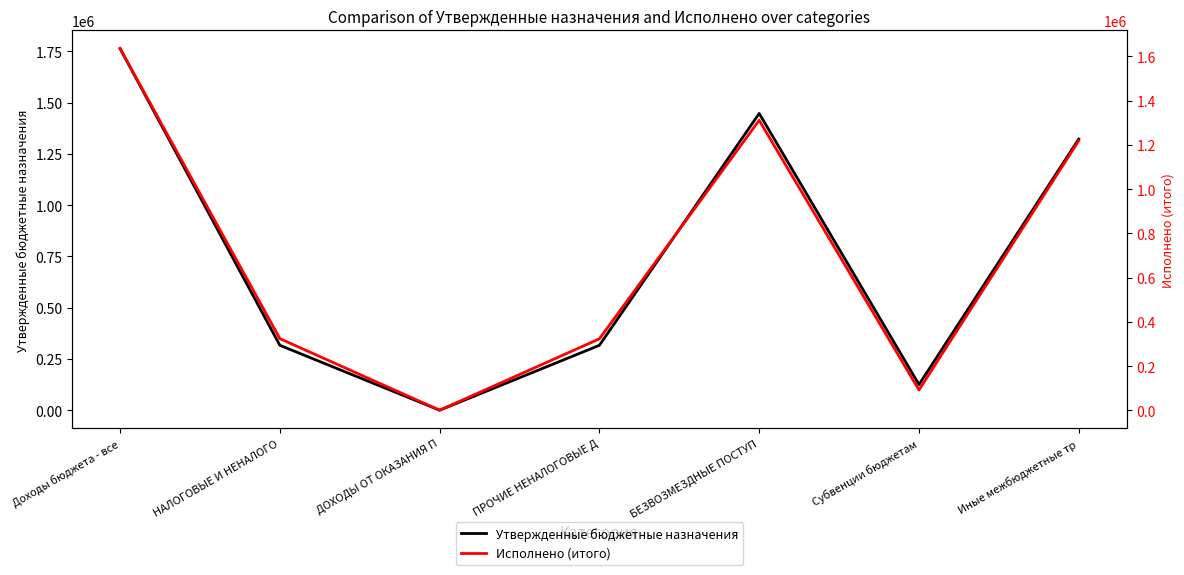

What is the minimum value for Исполнено (итого)?

830.9